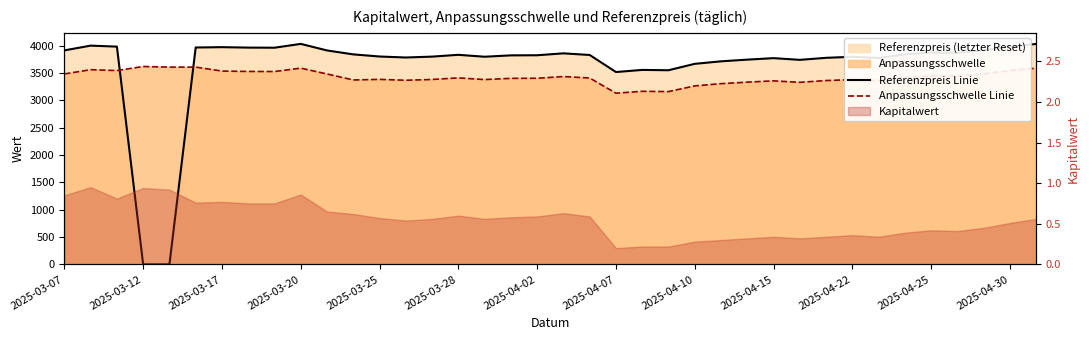

True or false: Referenzpreis Linie has more than 2 points higher than both neighbors.

True